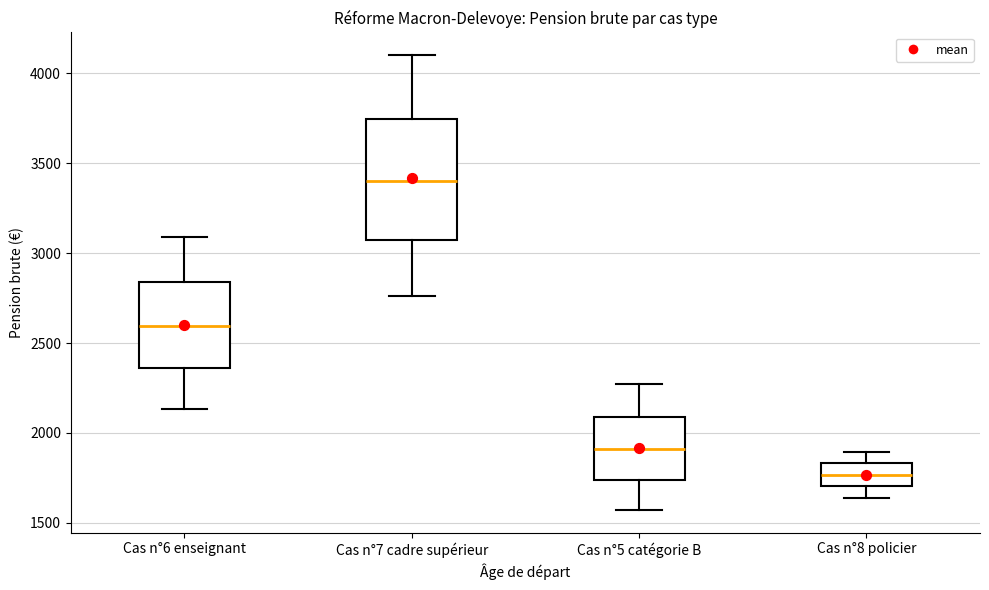

Where does the upper whisker of the box for Cas n°7 cadre supérieur end on the y-axis? The values are not printed on the chart, so give them approximately, as read against the axis.

4100